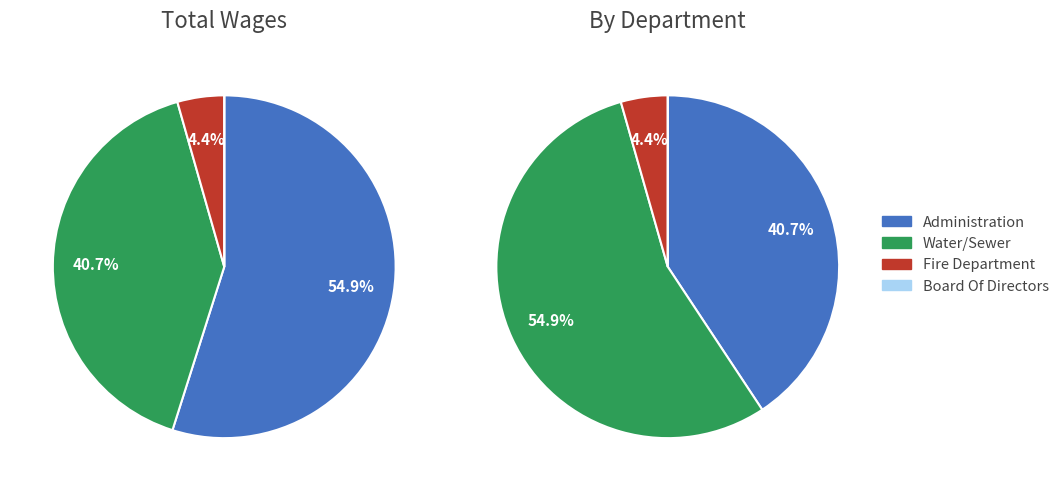

Count the number of slices in the pie.

6